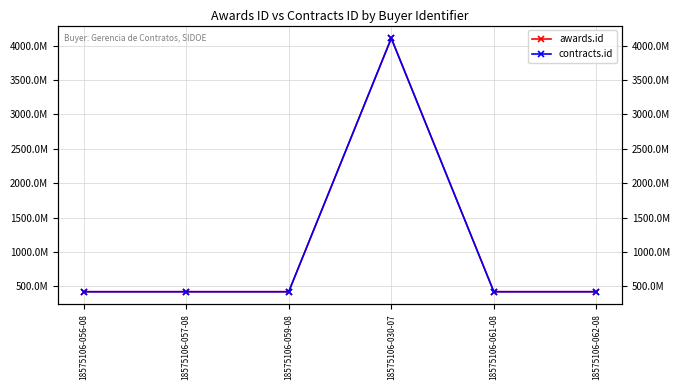

Which series has the widest spread of values?

awards.id